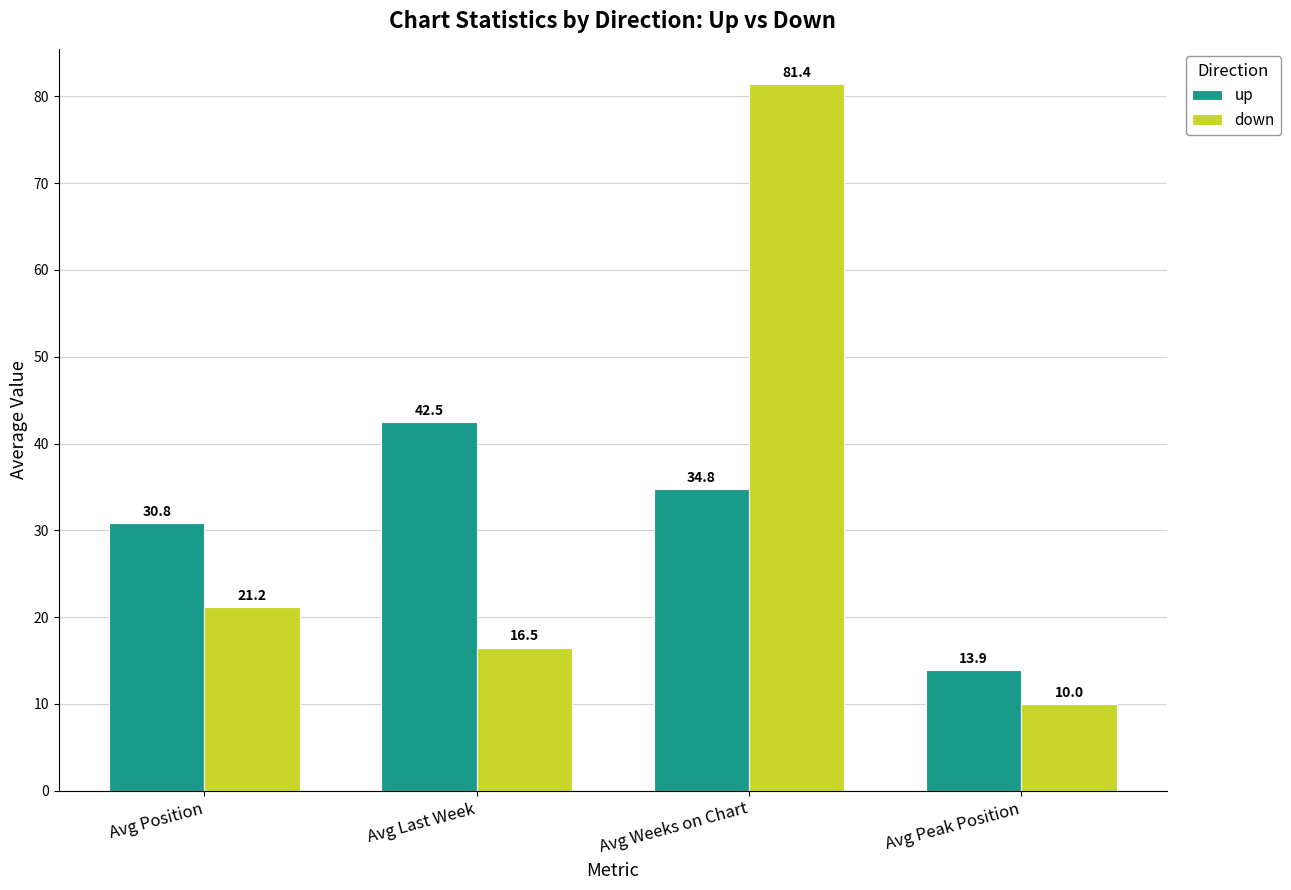

What is the total value across all series at Avg Weeks on Chart?

116.2